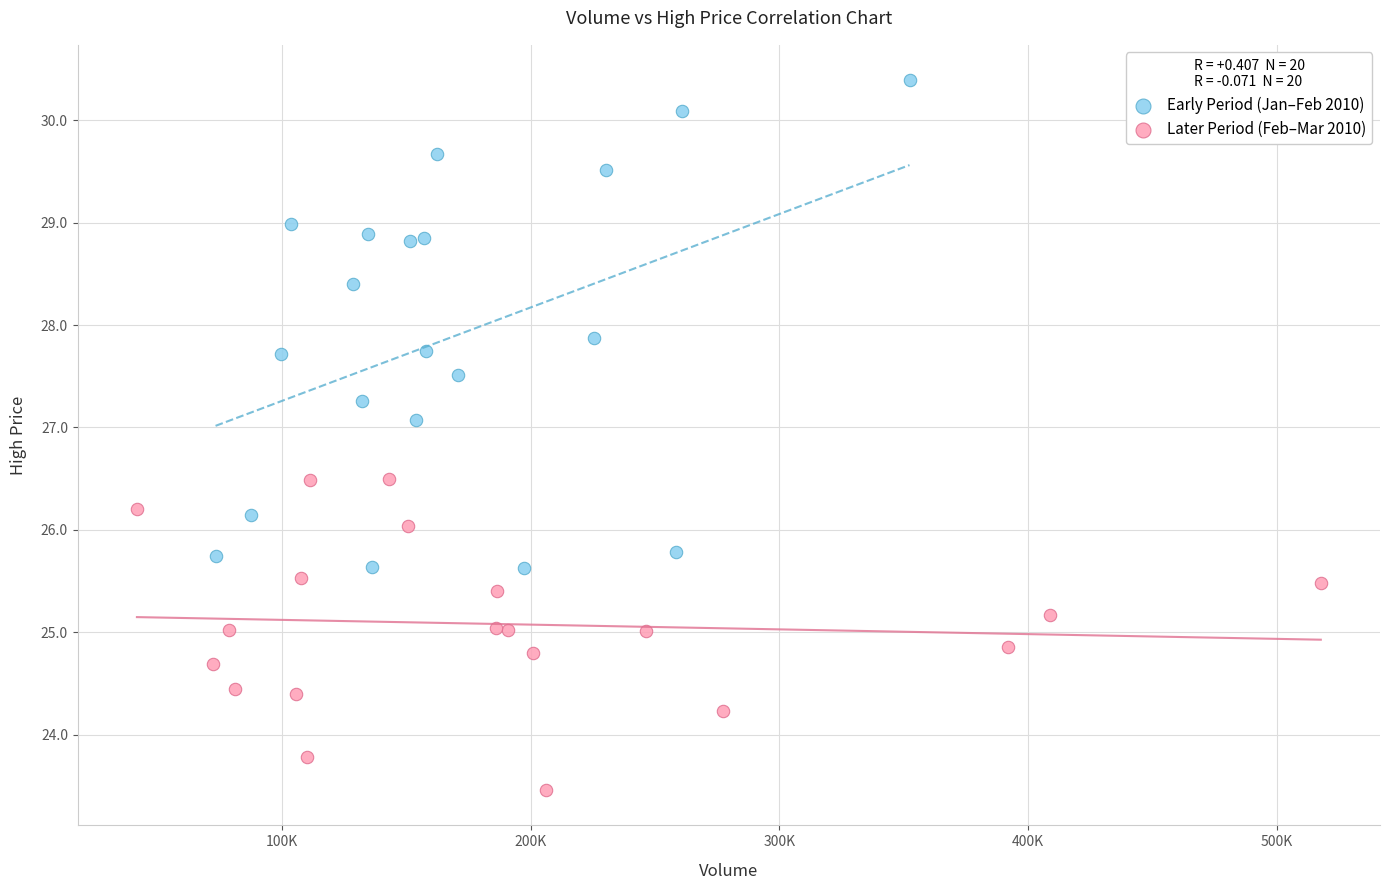

Which series has the largest Y range (max minus min)?

Early Period (Jan–Feb 2010)